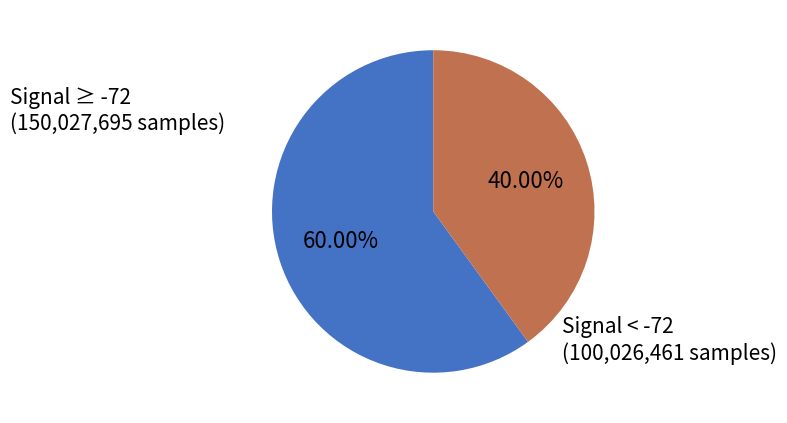

Does any single category account for the majority?

Yes